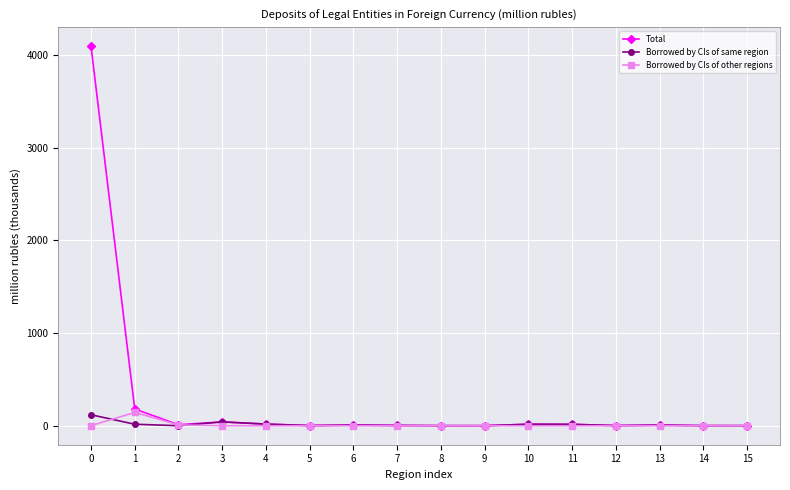

Is this an area chart (filled region under the line)?

No